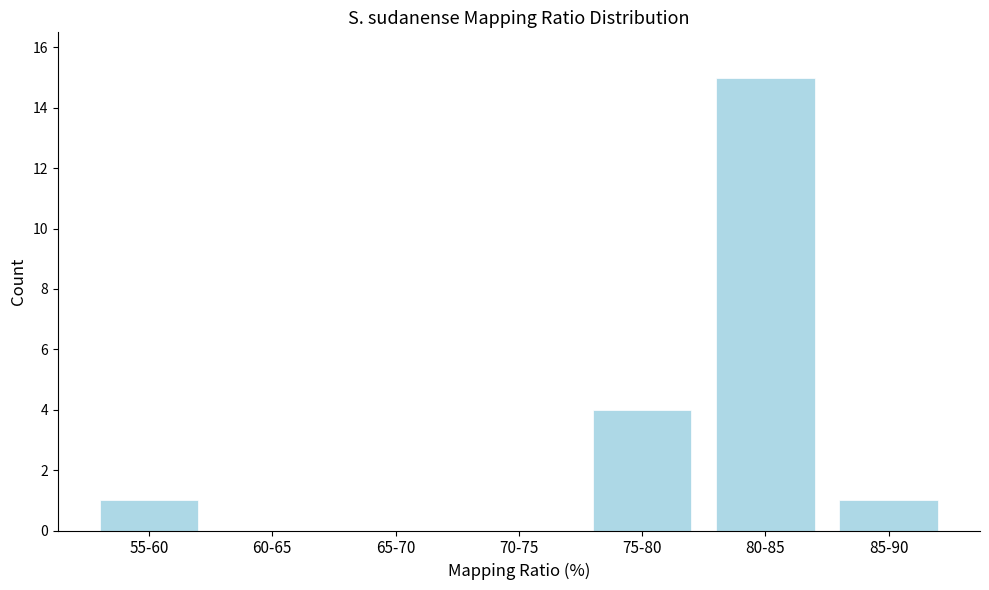

Reading right to left, list all the values displayed in this chart.

85-90=1	80-85=15	75-80=4	70-75=0	65-70=0	60-65=0	55-60=1